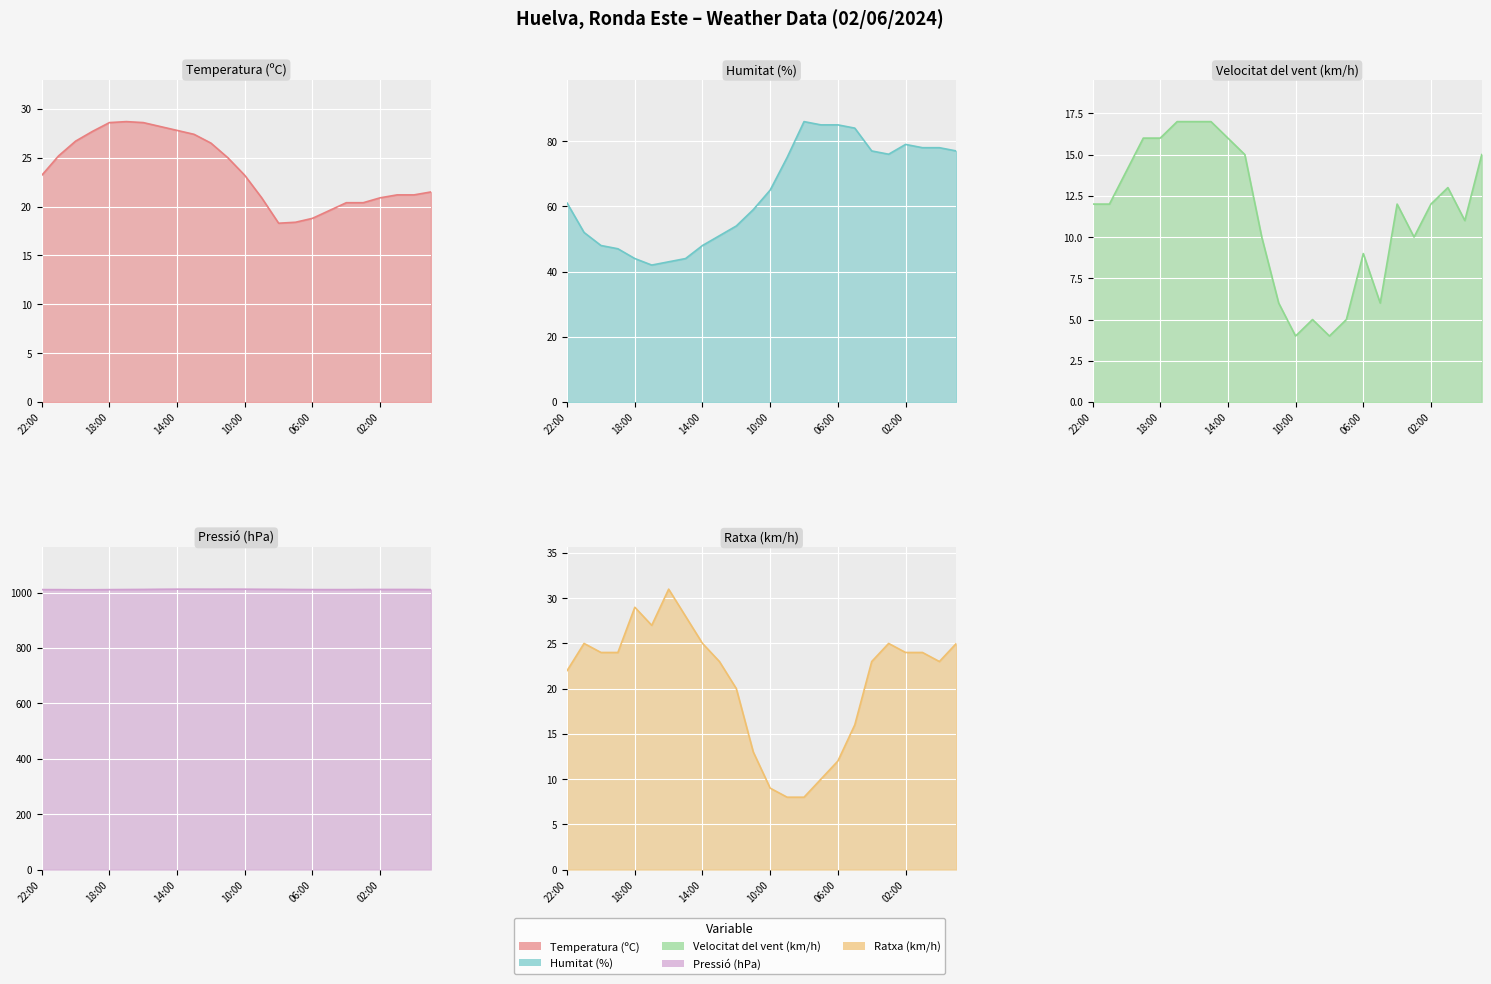

At 20:00, list the series in order from smallest to largest.

Velocitat del vent (km/h), Ratxa (km/h), Temperatura (ºC), Humitat (%), Pressió (hPa)